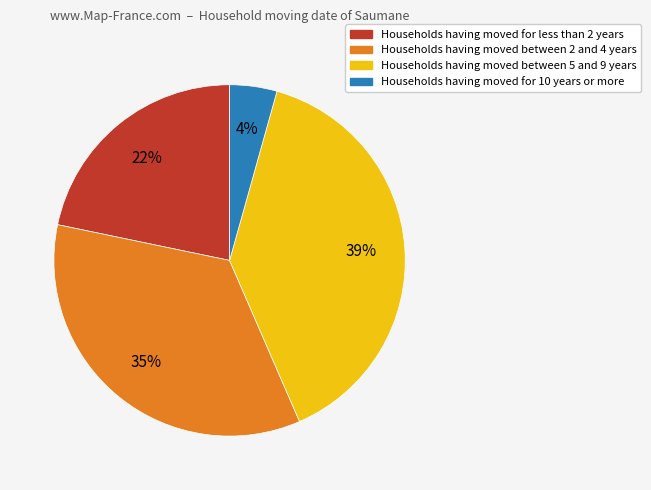

Does any single category account for the majority?

No